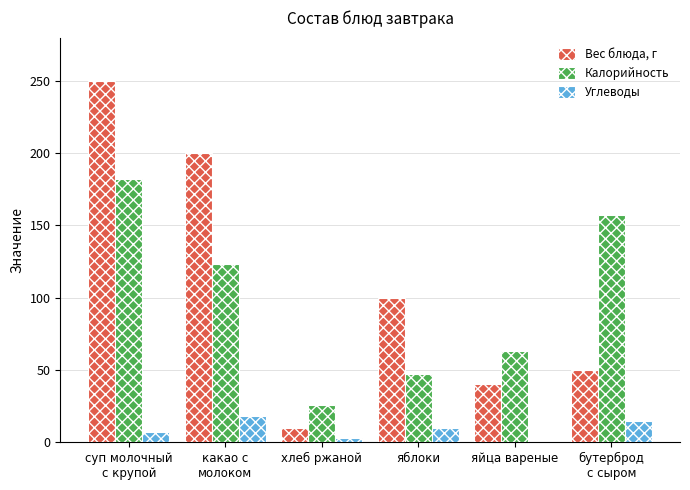

The Калорийность series shows 26 at хлеб ржаной. True or false?

True